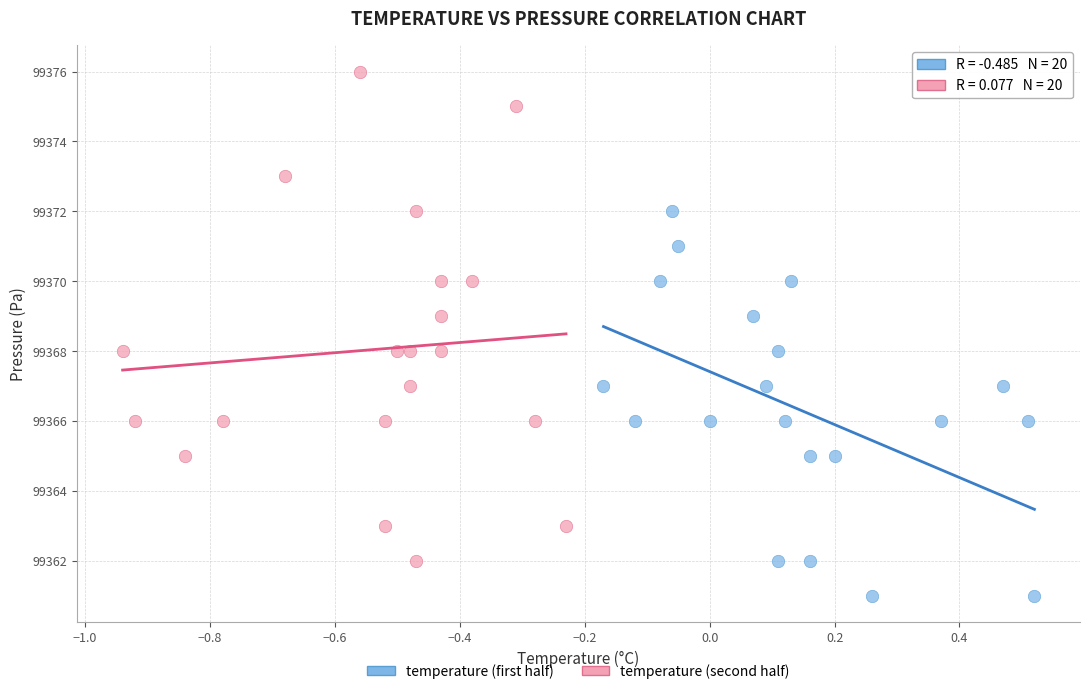

Which series contains the highest Y value?

temperature (second half)